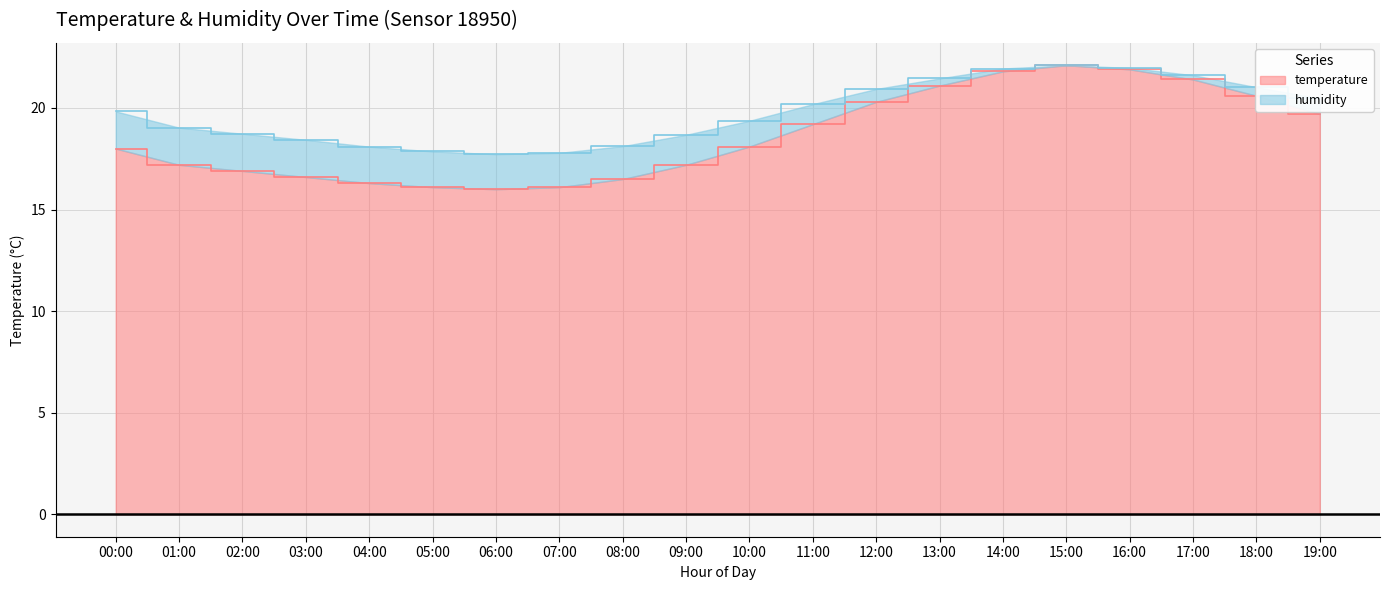

What is the maximum value shown in the chart?

22.1